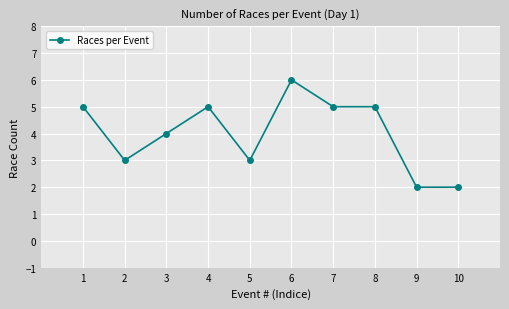

True or false: there are more than 0 points higher than both neighbors.

True